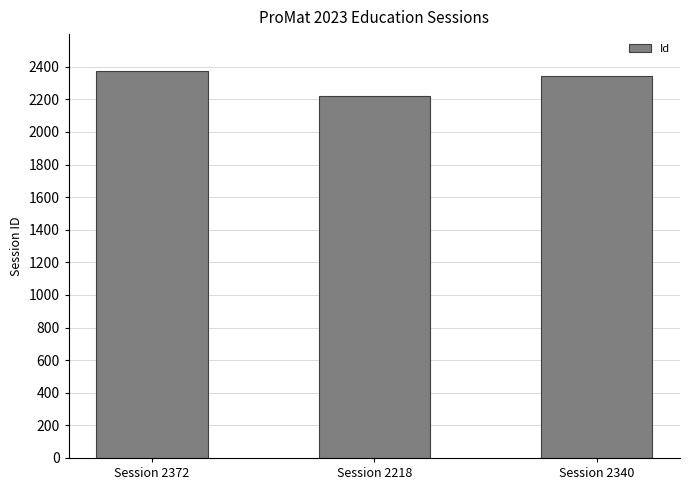

At which label does the data first exceed 2340?

Session 2372